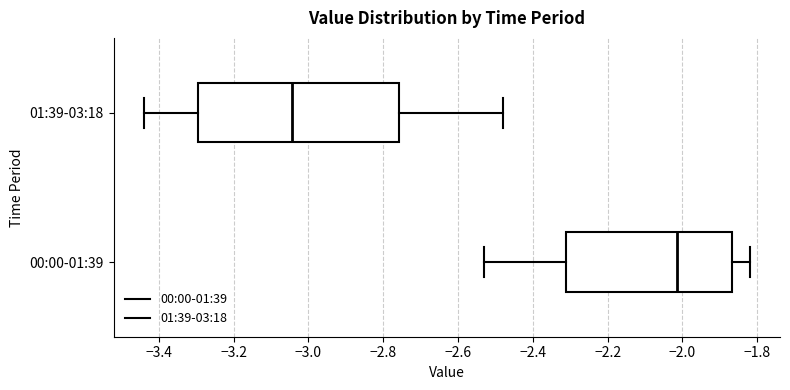

Reading bottom to top, transcribe this box plot: for each box, give where its median line is, the range the box spans, and where its two whiskers end, as read against the x-axis. The values are not printed on the chart, so give them approximately, as read against the axis.

00:00-01:39: median -2.02, box -2.30 to -1.86, whiskers -2.52 to -1.82
01:39-03:18: median -3.04, box -3.30 to -2.76, whiskers -3.44 to -2.48